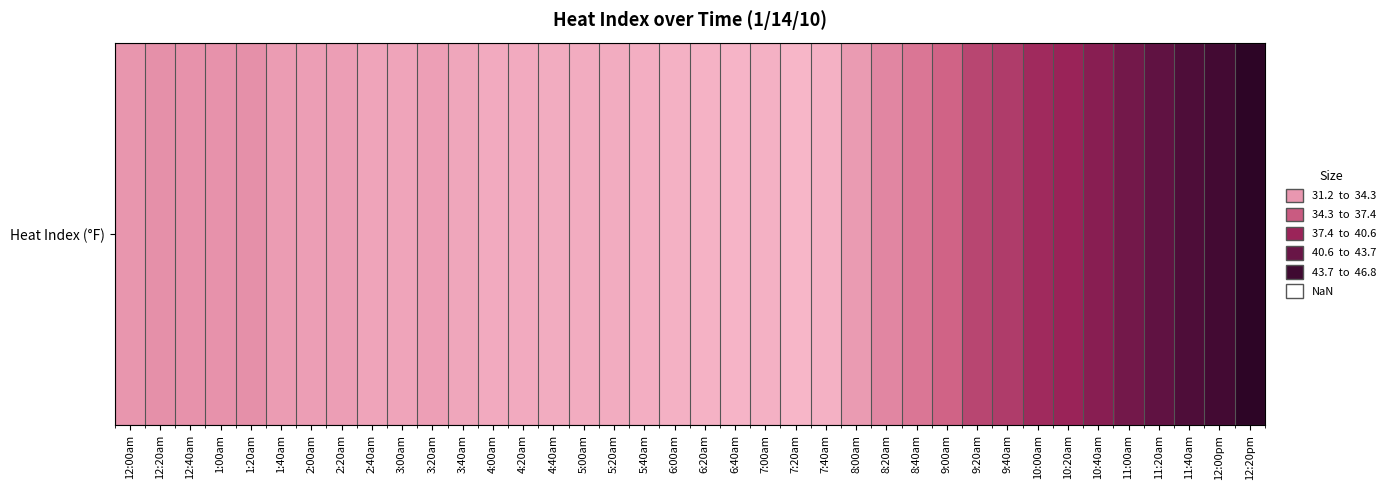

True or false: the data shows 32.3 at 3:20am.

True